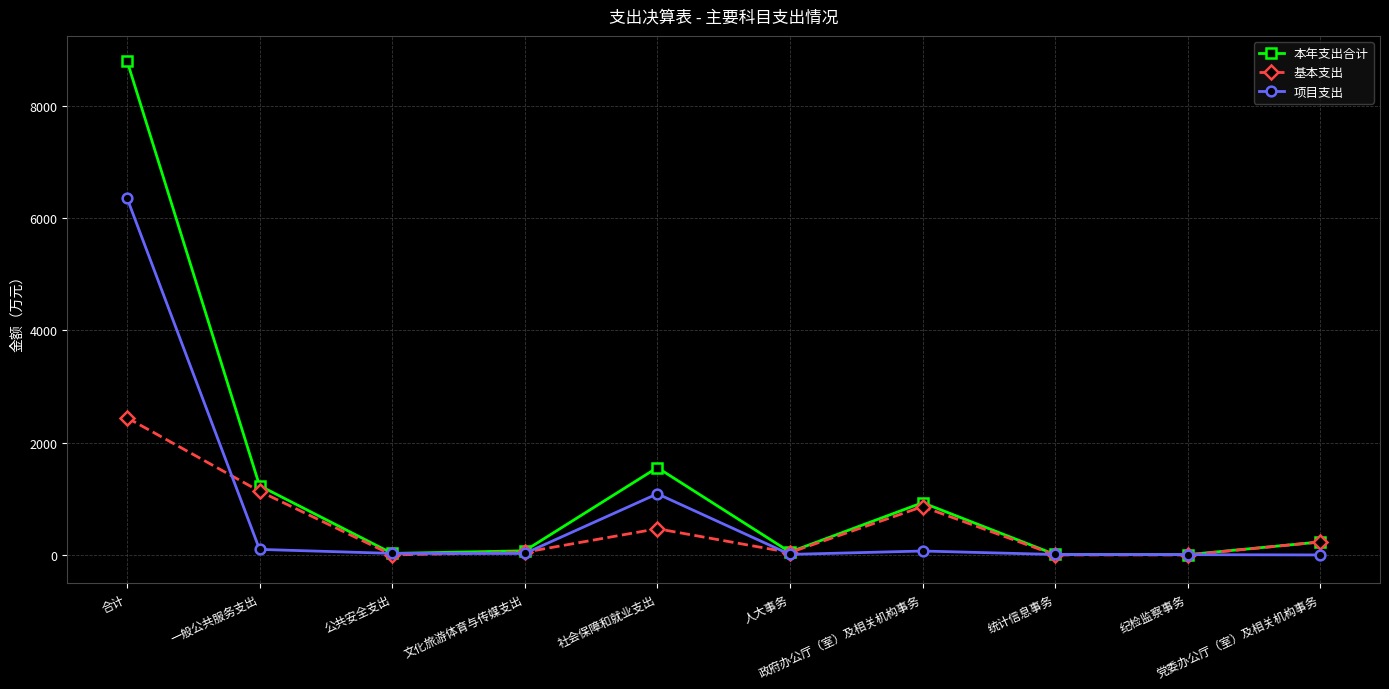

How many distinct data groups are displayed?

3